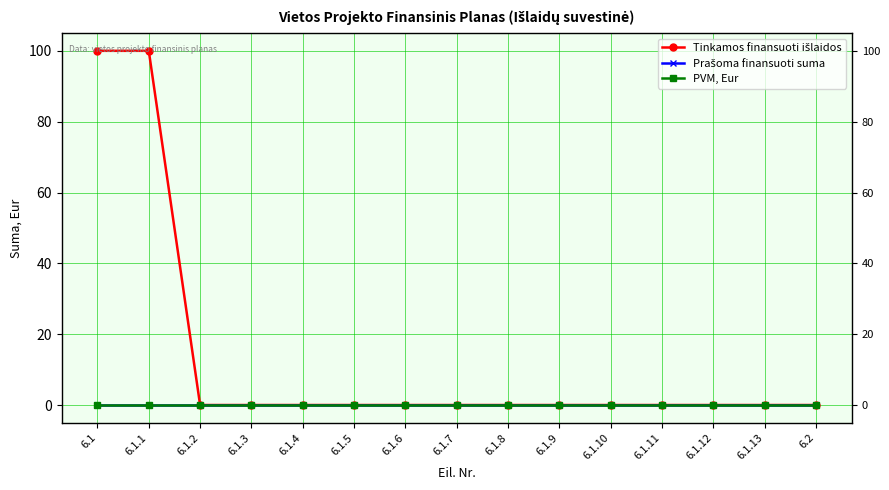

What is the maximum value shown in the chart?

100